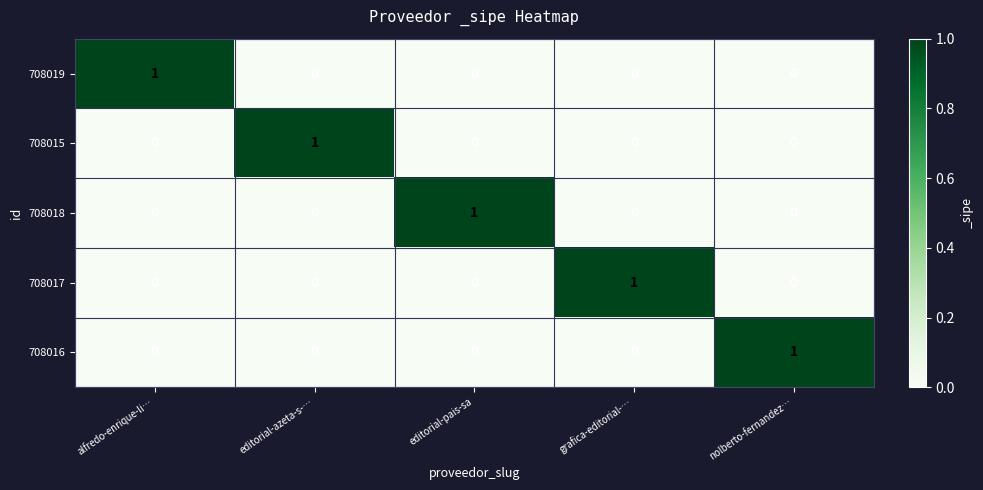

Reading left to right, what are all the values shown in this chart?

708019: 1	0	0	0	0
708015: 0	1	0	0	0
708018: 0	0	1	0	0
708017: 0	0	0	1	0
708016: 0	0	0	0	1